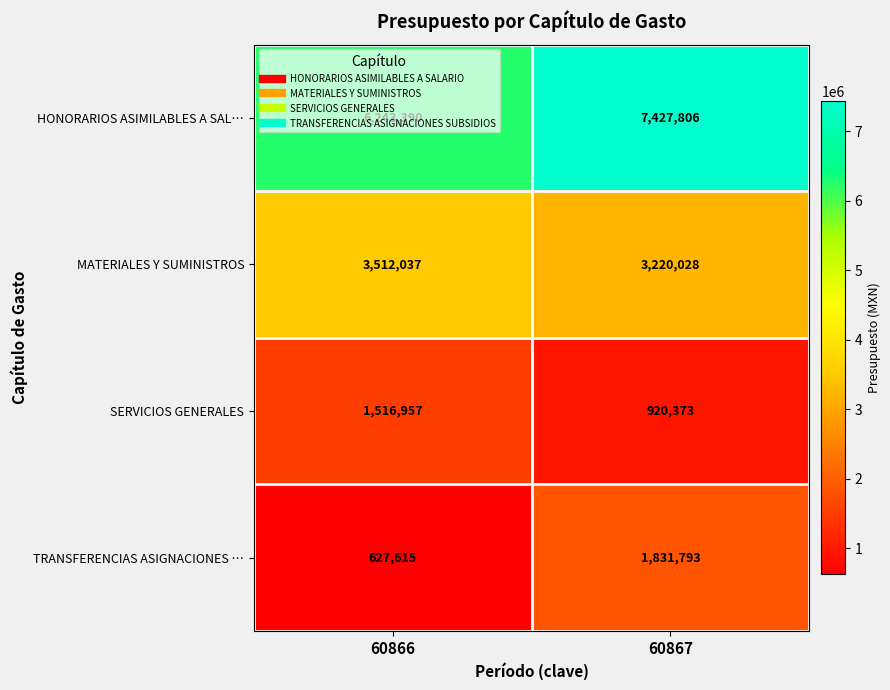

What is the spread (max minus min) of values at 60866?

5615775